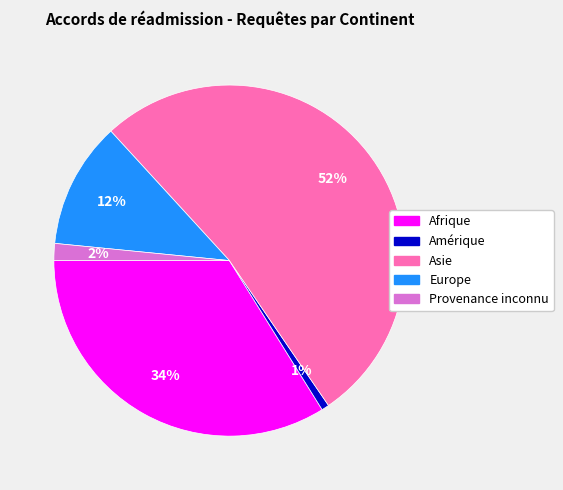

The Amérique slice represents 14% of the pie. True or false?

False